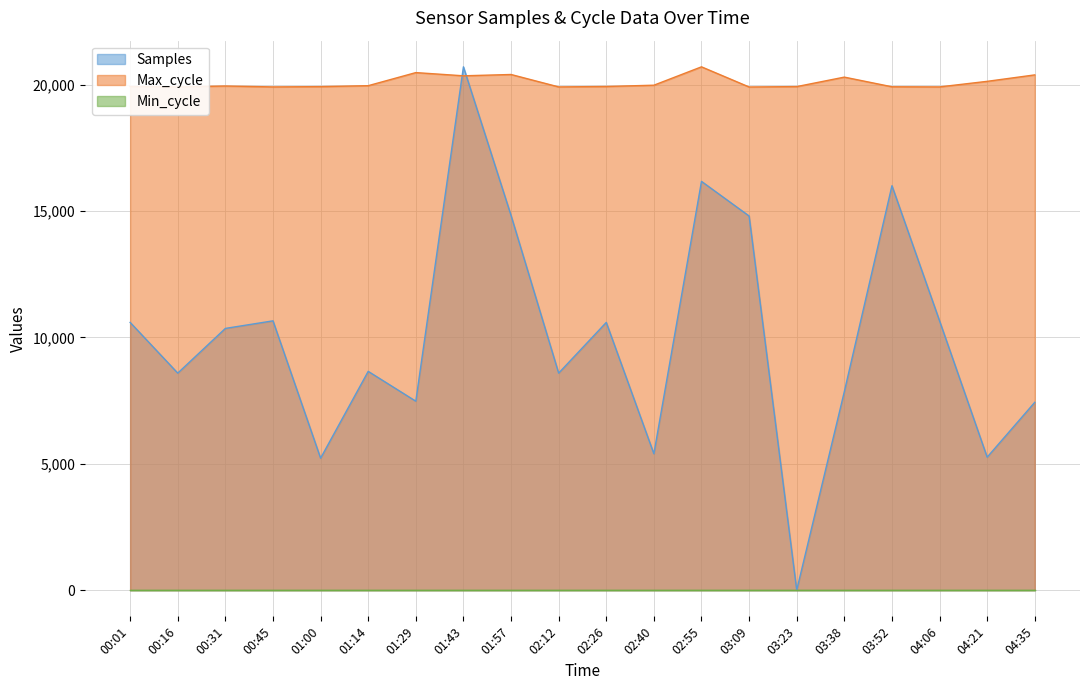

After their last crossing, which series has the higher values: Max_cycle or Samples?

Max_cycle